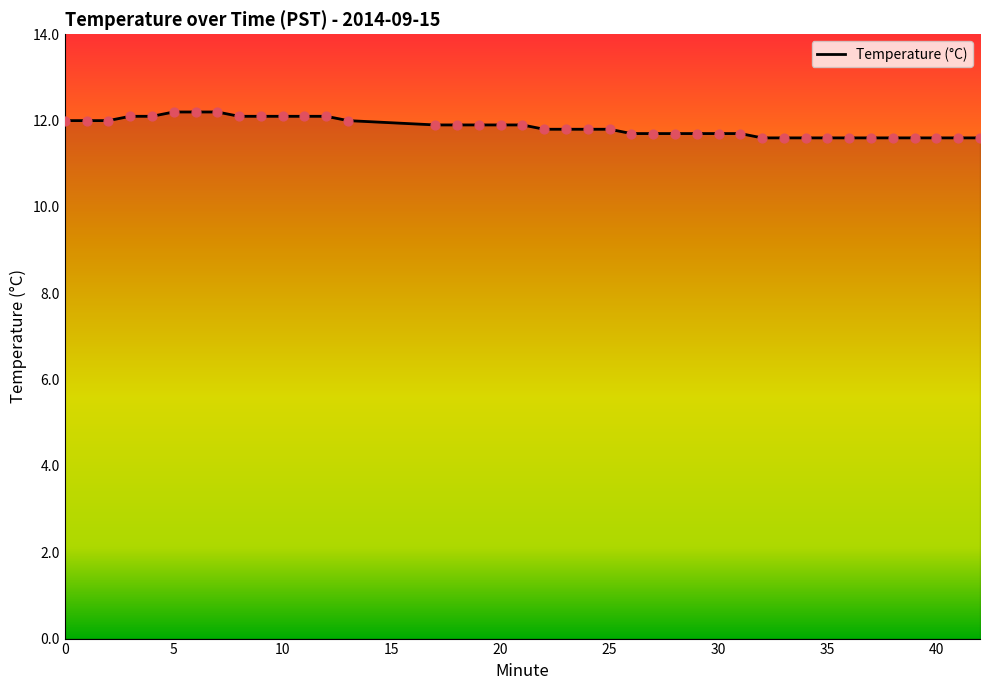

What is the difference between the maximum and minimum values?

0.6